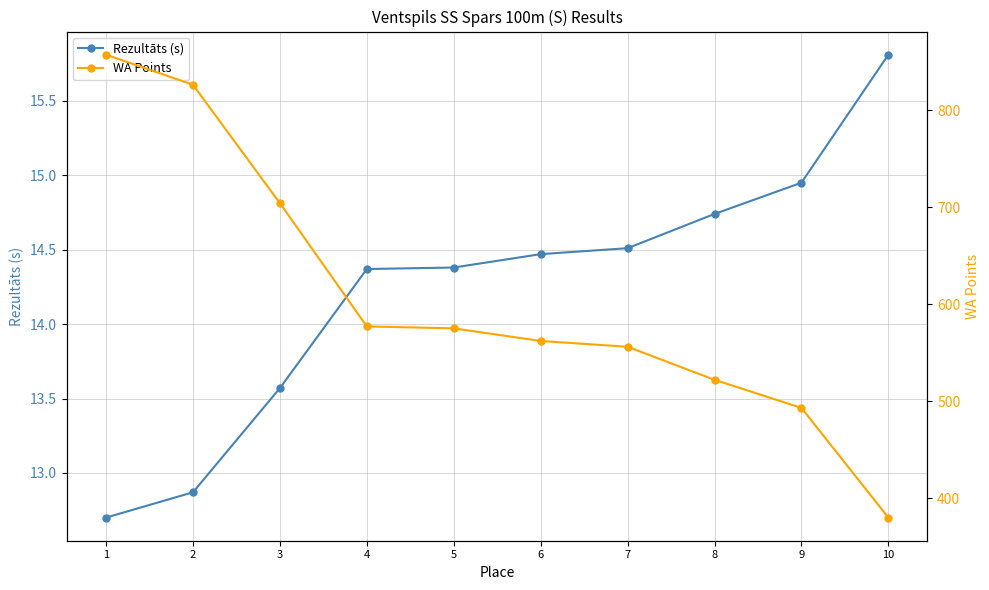

List the labels in order of Rezultāts (s) value, smallest first.

1, 2, 3, 4, 5, 6, 7, 8, 9, 10